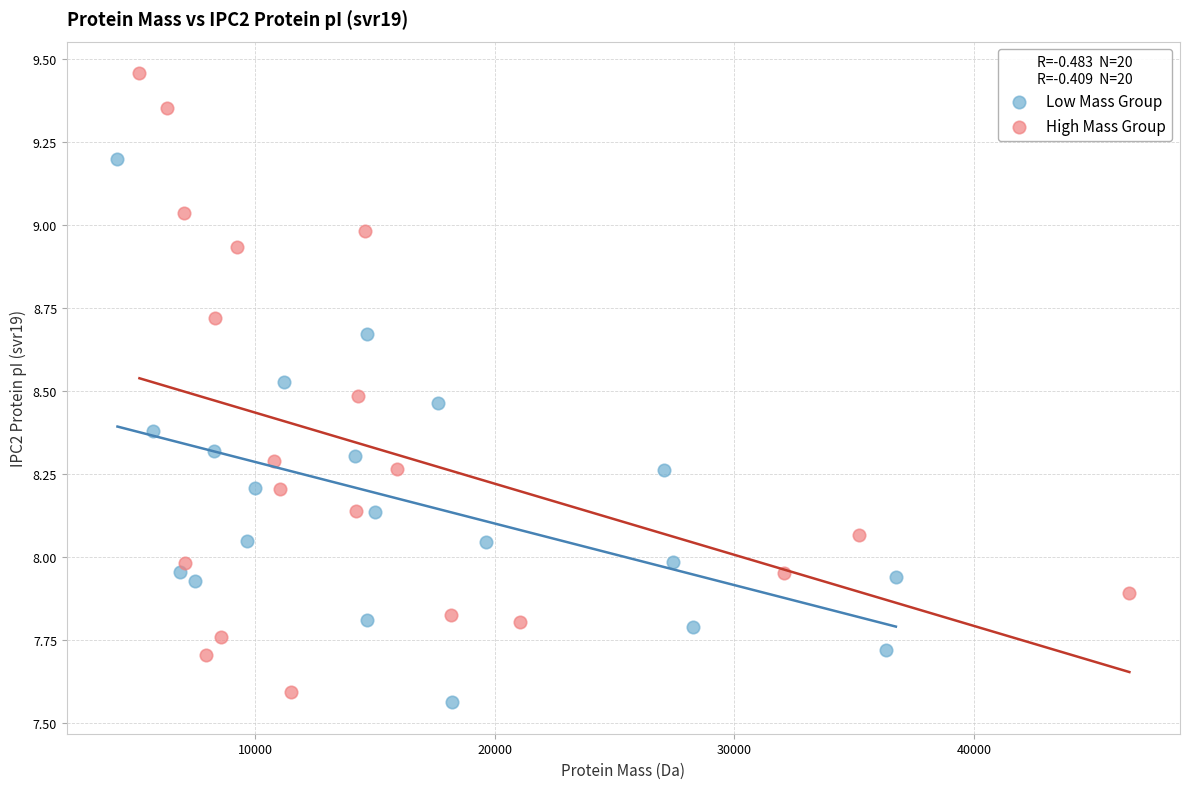

What are all the series names shown in the legend?

Low Mass Group, High Mass Group